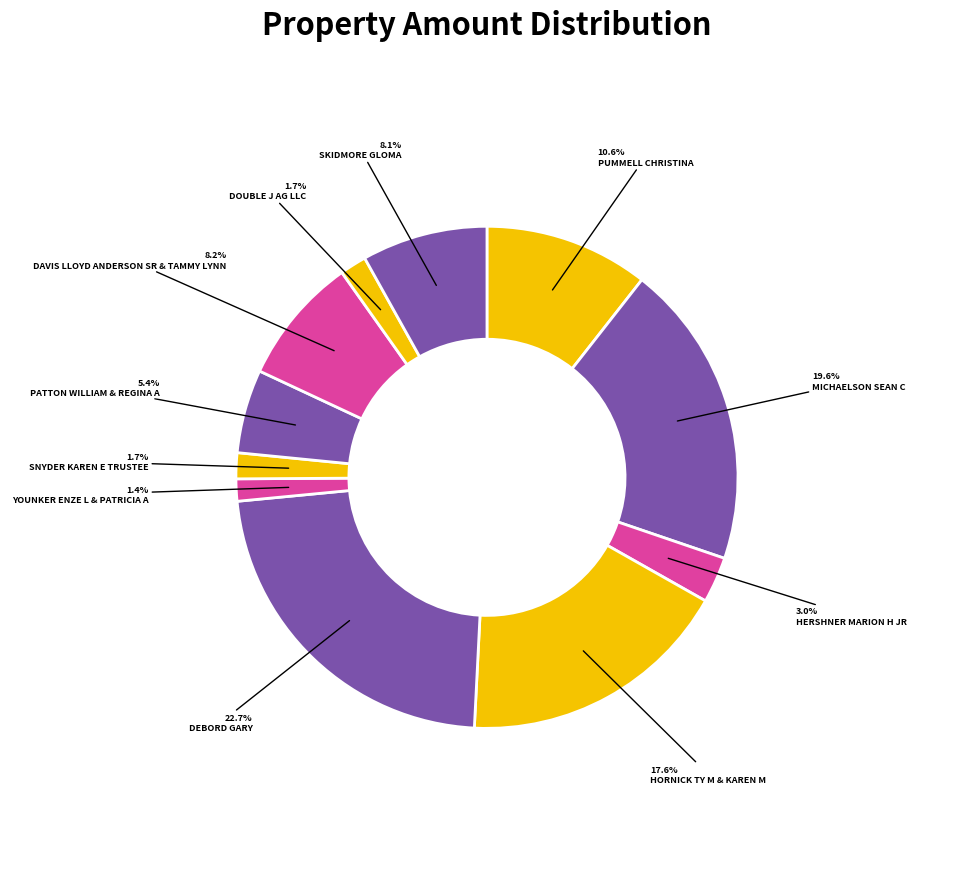

How many slices are in this pie chart?

11